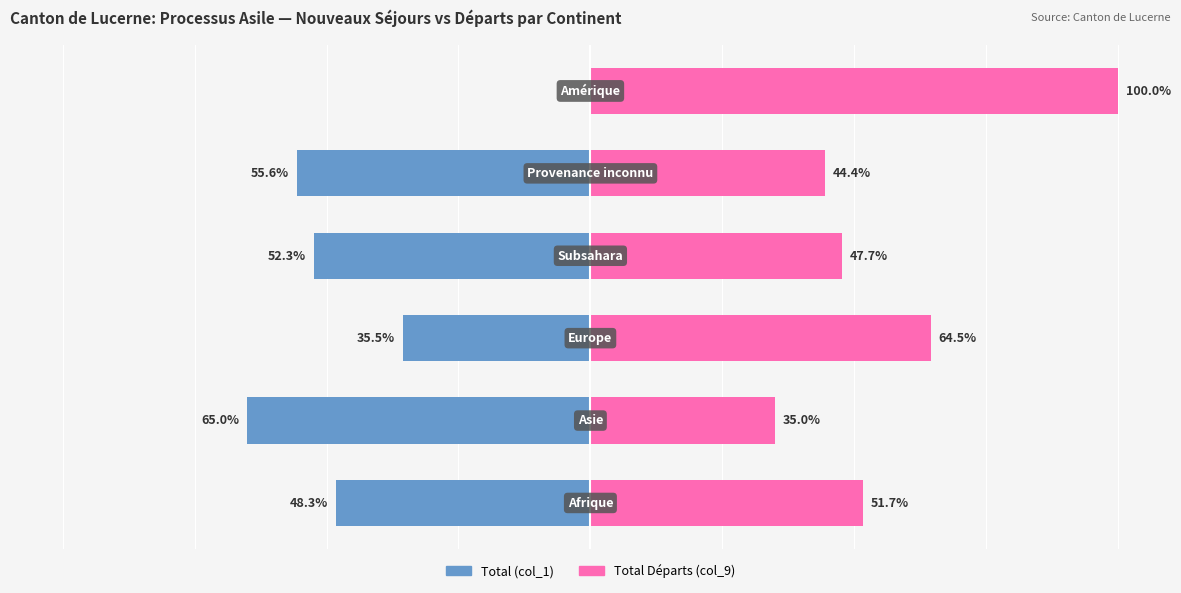

What is the sum of all Total Départs (col_9) values?

343.3